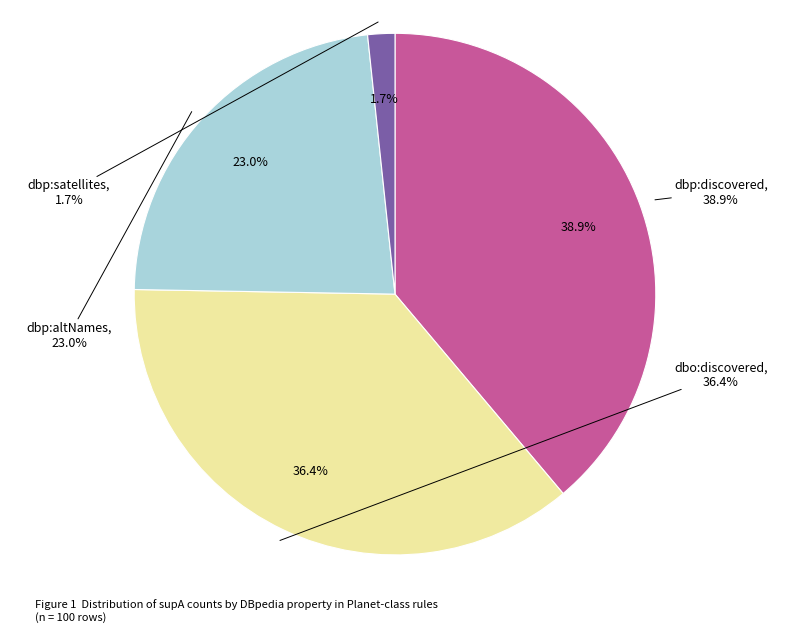

To the nearest percent, what is the average slice percentage?

25%